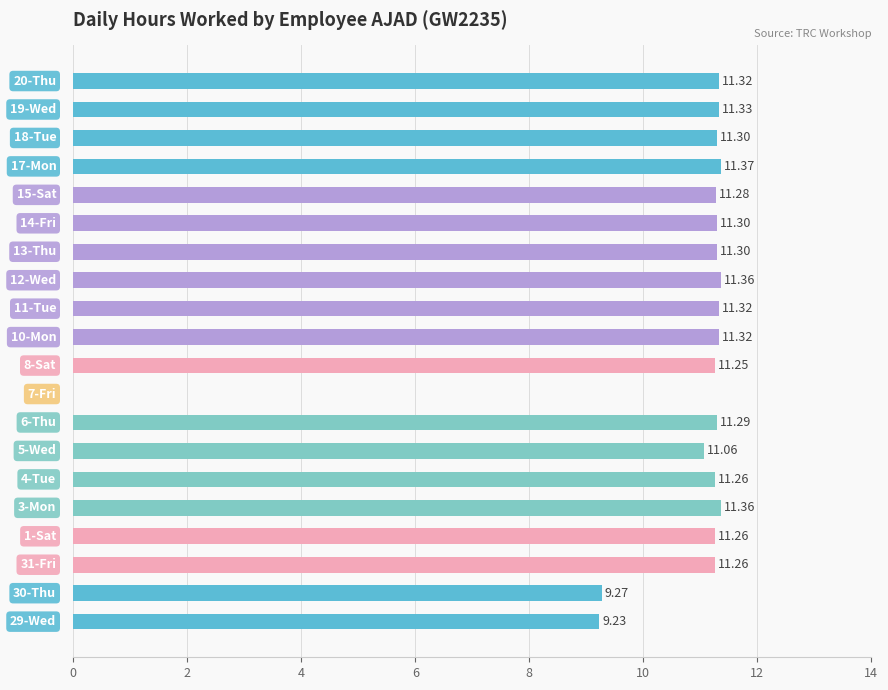

Does the chart contain stacked bars?

No